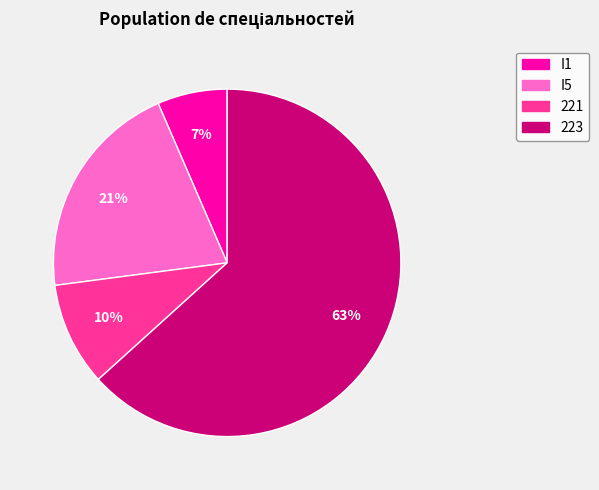

How many segments does this pie chart have?

4